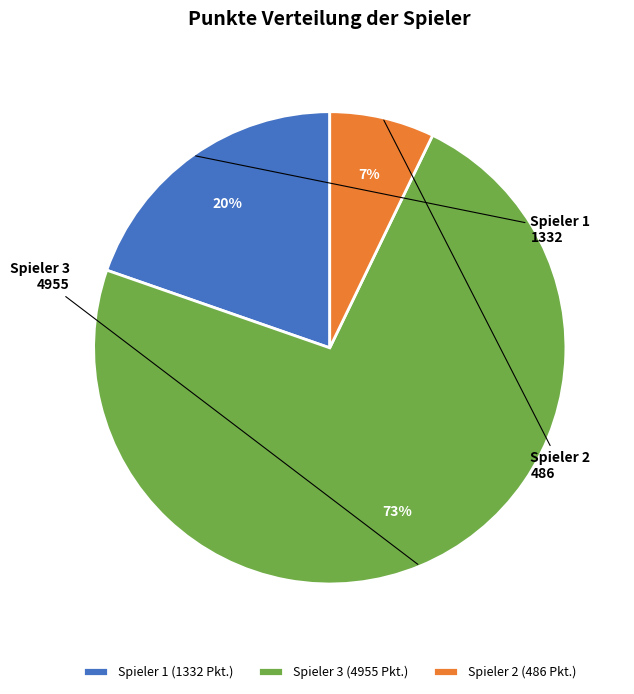

The Spieler 2 slice represents 1% of the pie. True or false?

False